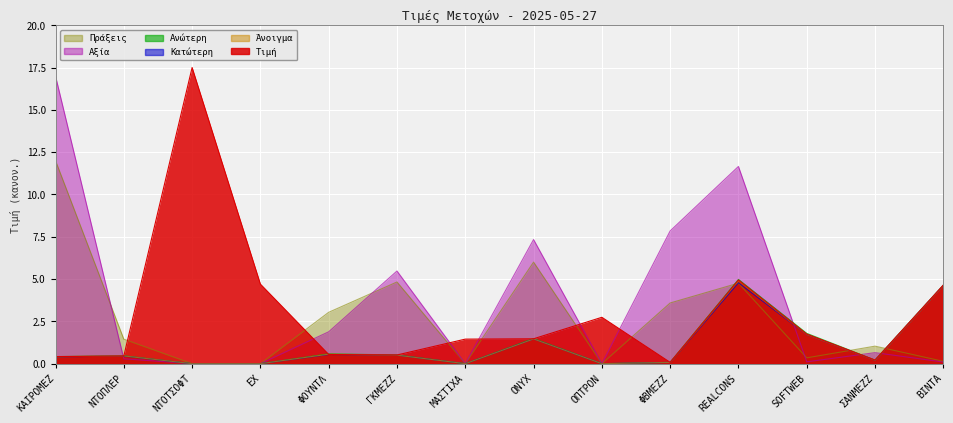

List the labels in order of Πράξεις value, smallest first.

ΝΤΟΤΣΟΦΤ, ΕΧ, ΜΑΣΤΙΧΑ, ΟΠΤΡΟΝ, ΒΙΝΤΑ, SOFTWEB, ΣΑΝΜΕΖΖ, ΝΤΟΠΛΕΡ, ΦΟΥΝΤΛ, ΦΒΜΕΖΖ, REALCONS, ΓΚΜΕΖΖ, ONYX, ΚΑΙΡΟΜΕΖ